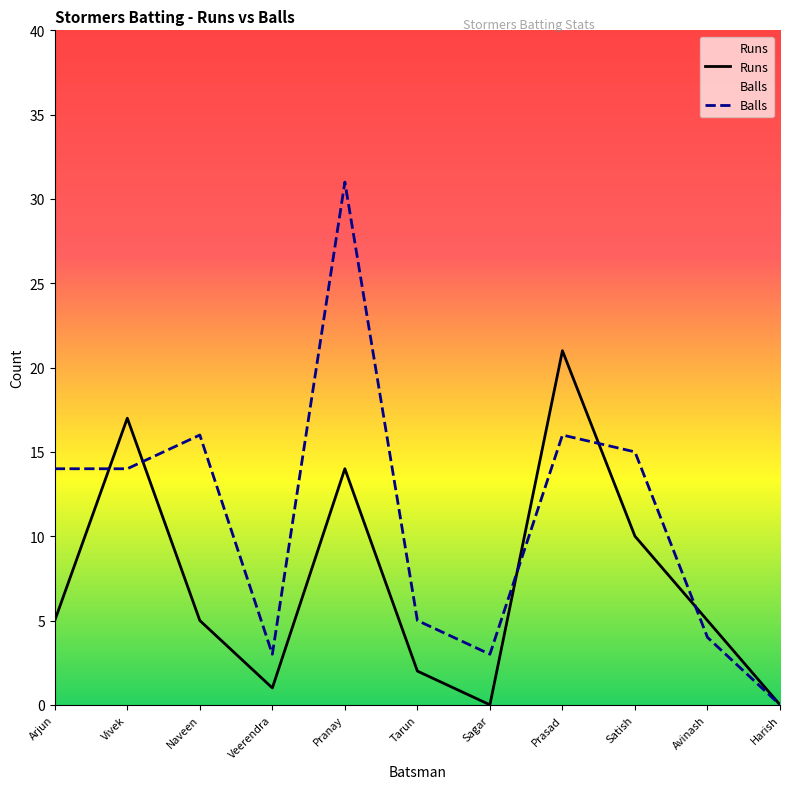

At which label is Balls closest to 15?

Satish